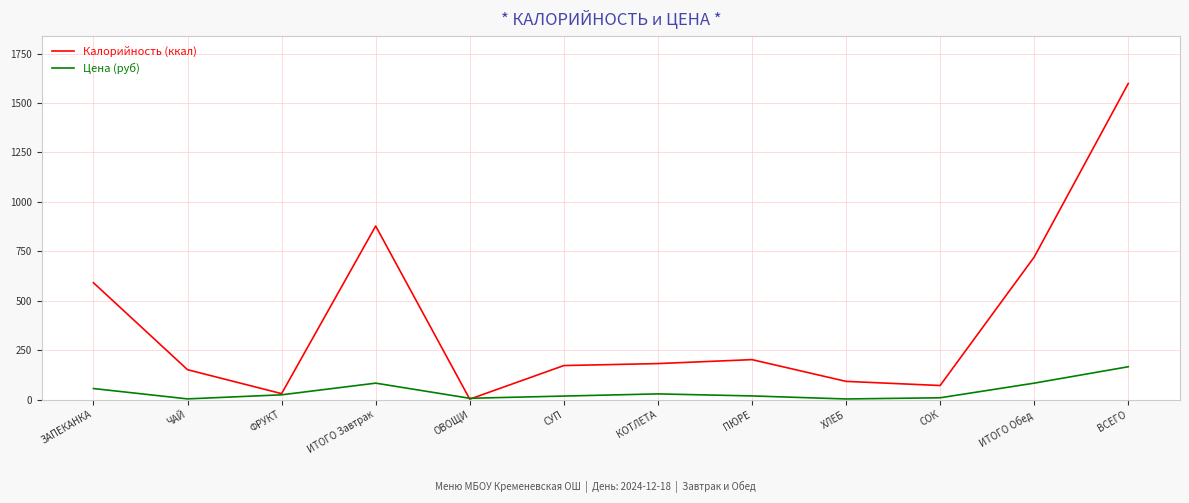

What are all the series names shown in the legend?

Калорийность (ккал), Цена (руб)